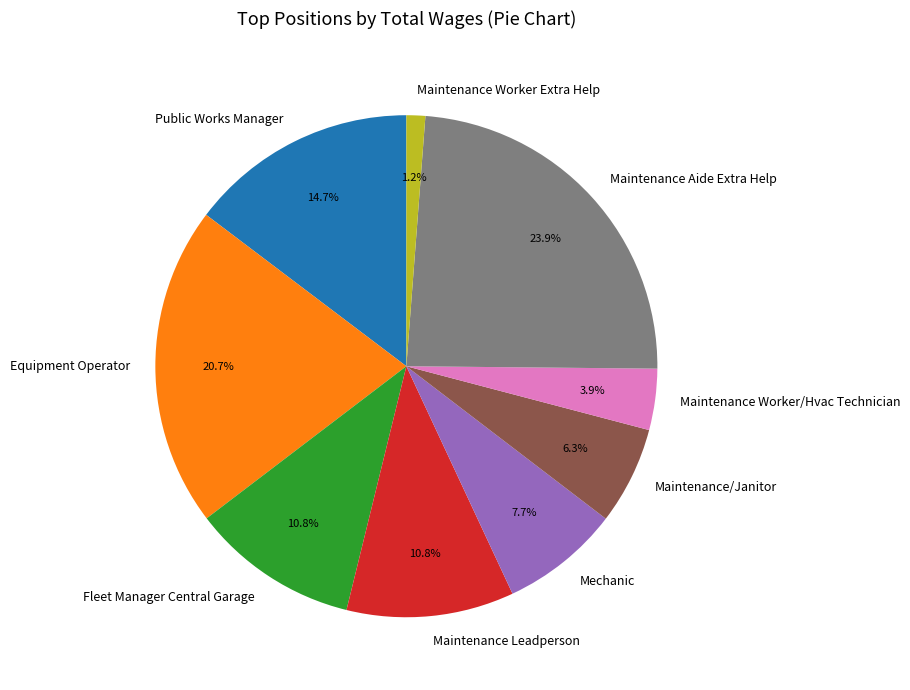

Between Fleet Manager Central Garage and Maintenance Worker/Hvac Technician, which is larger?

Fleet Manager Central Garage